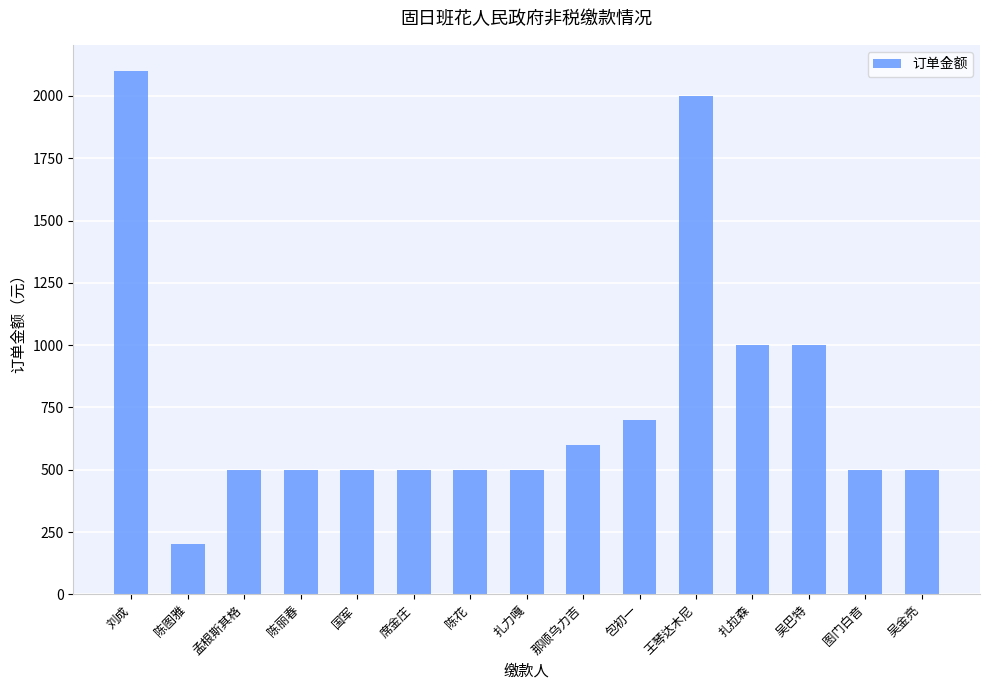

What position from the left is 扎拉森?

12